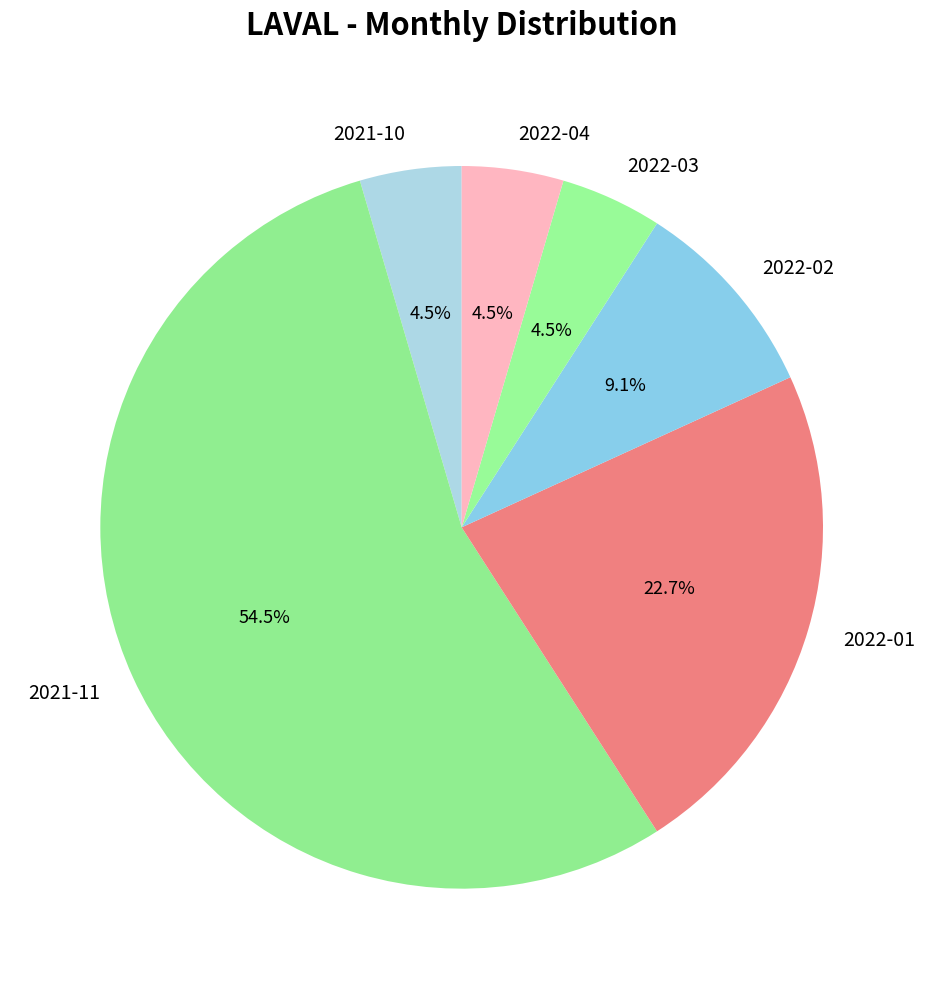

Which category has the biggest portion of the pie?

2021-11